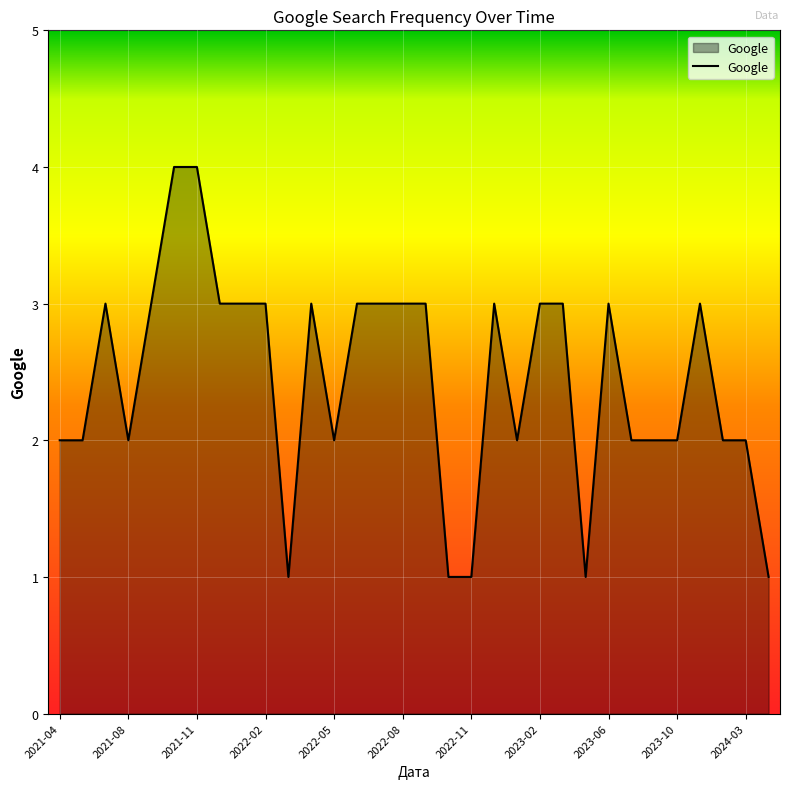

How many values are between 2 and 3?

25